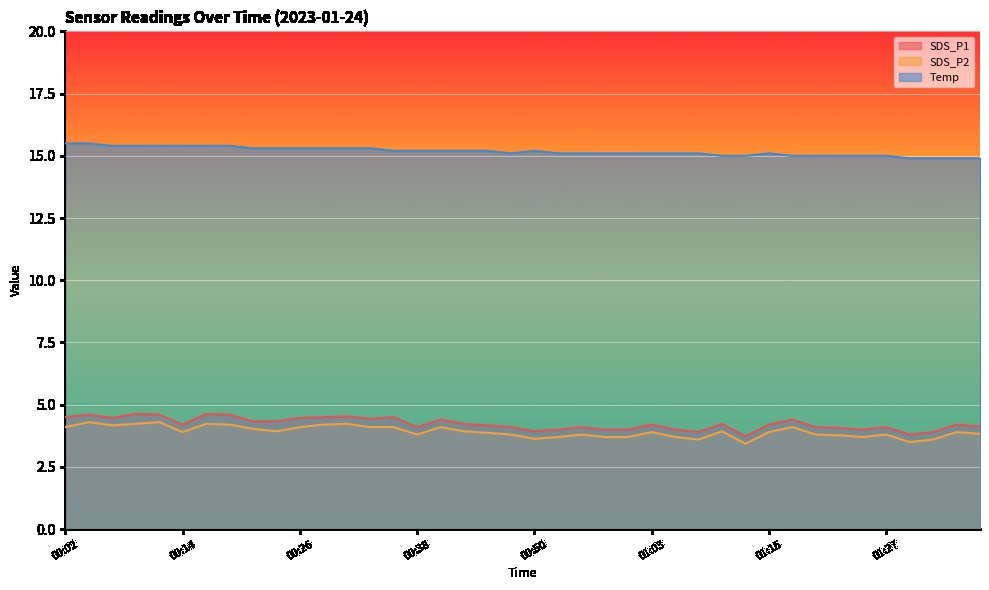

The value of SDS_P2 at 00:48 is 3.8. True or false?

True